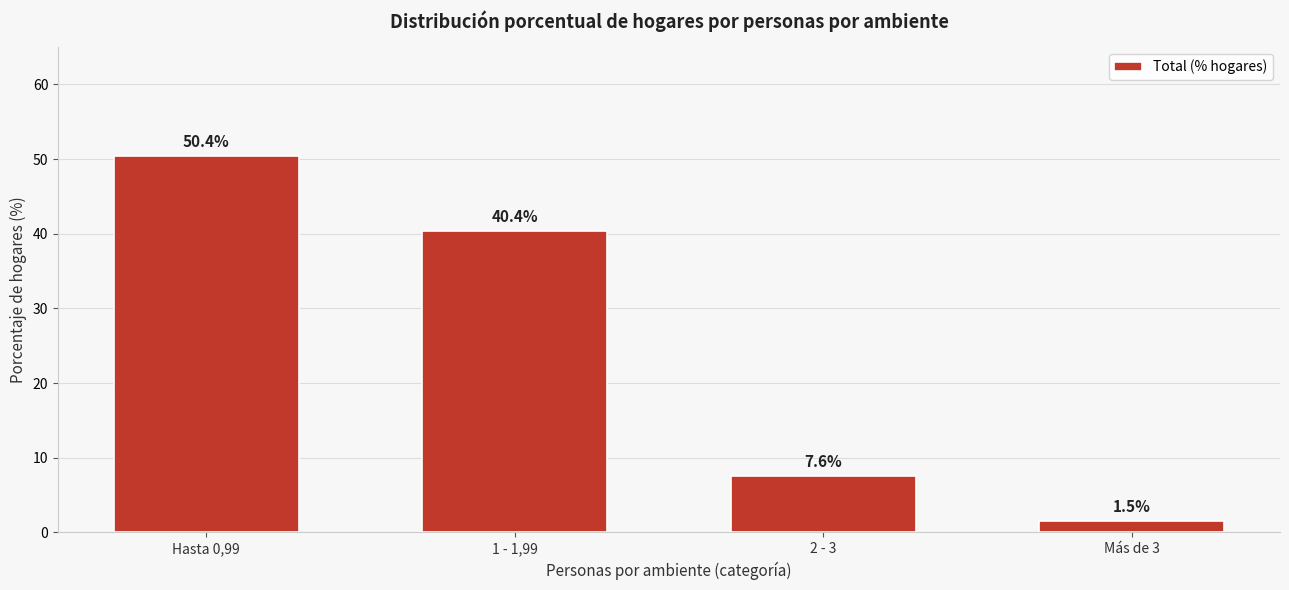

Reading left to right, extract all data points from this chart.

50.4	40.4	7.6	1.5